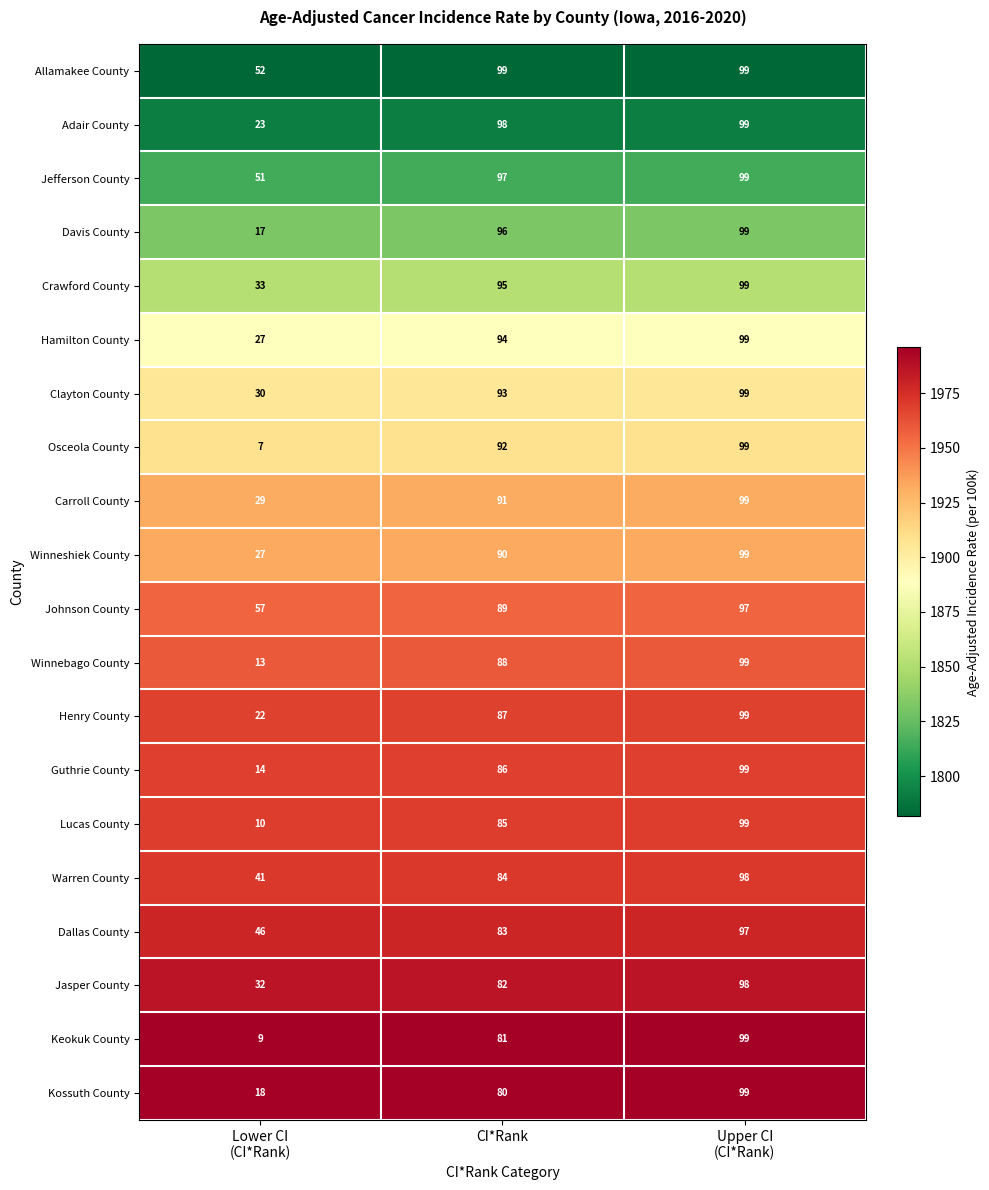

What is the sum of all Jasper County values?

212